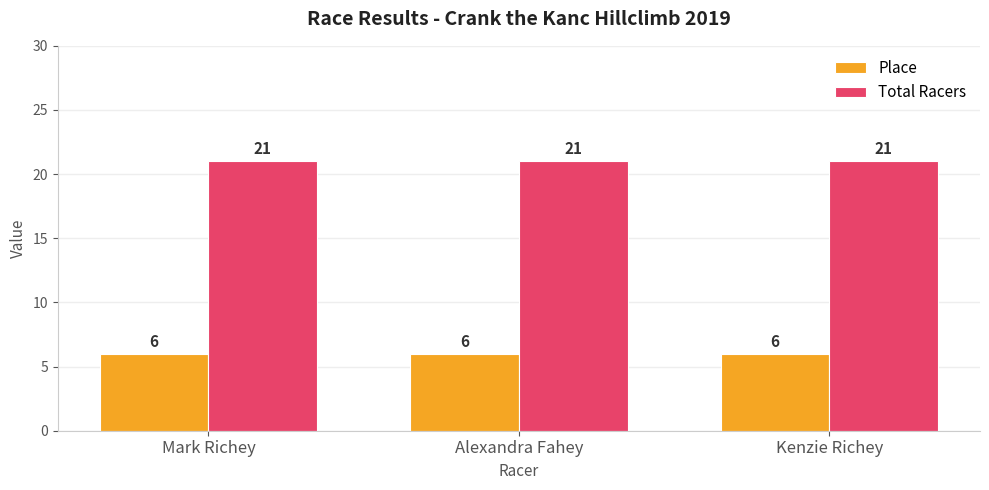

Is the value of Place at Alexandra Fahey greater than the value of Total Racers at Mark Richey?

No